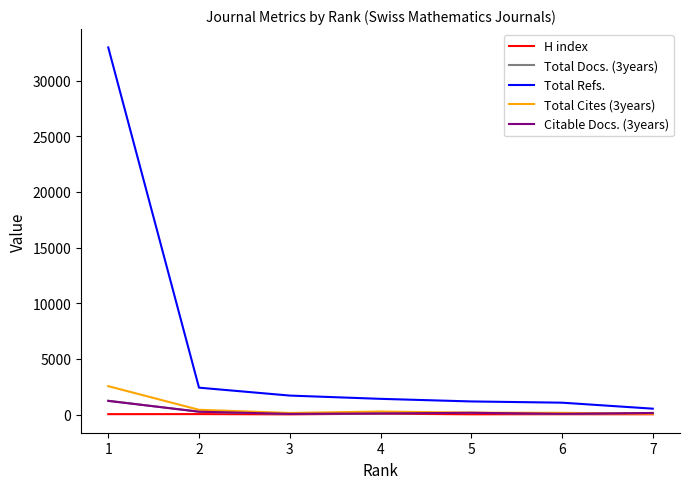

Which series has the widest spread of values?

Total Refs.